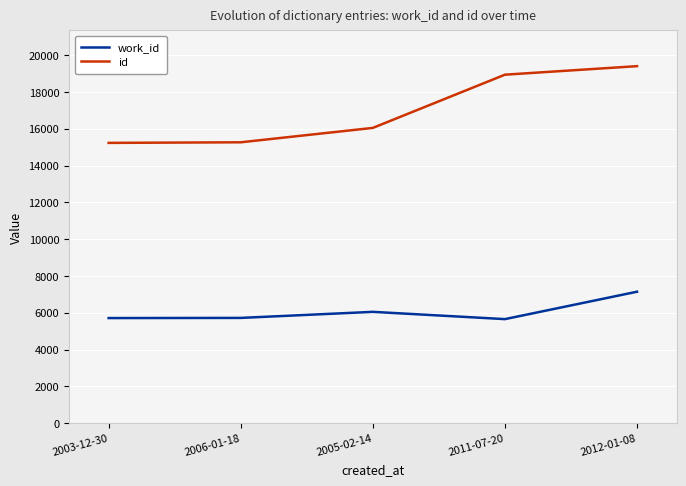

What is the smallest value displayed?

5658